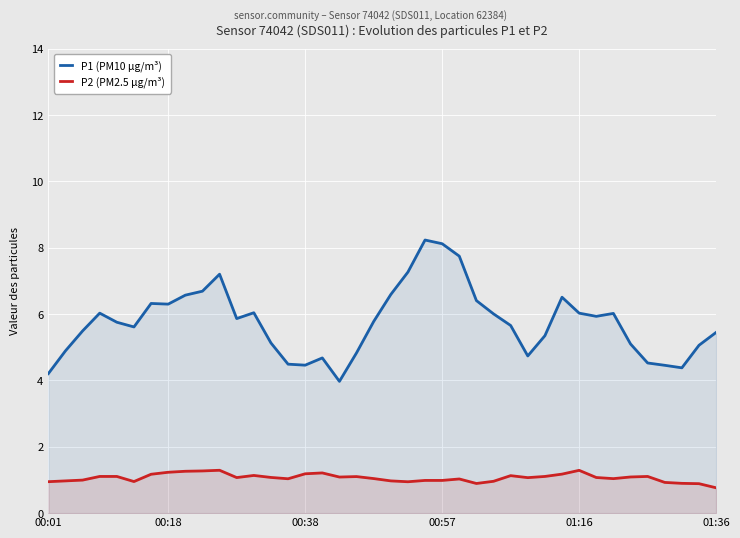

Rank the series by their average value, from lowest to highest.

P2 (PM2.5 µg/m³), P1 (PM10 µg/m³)